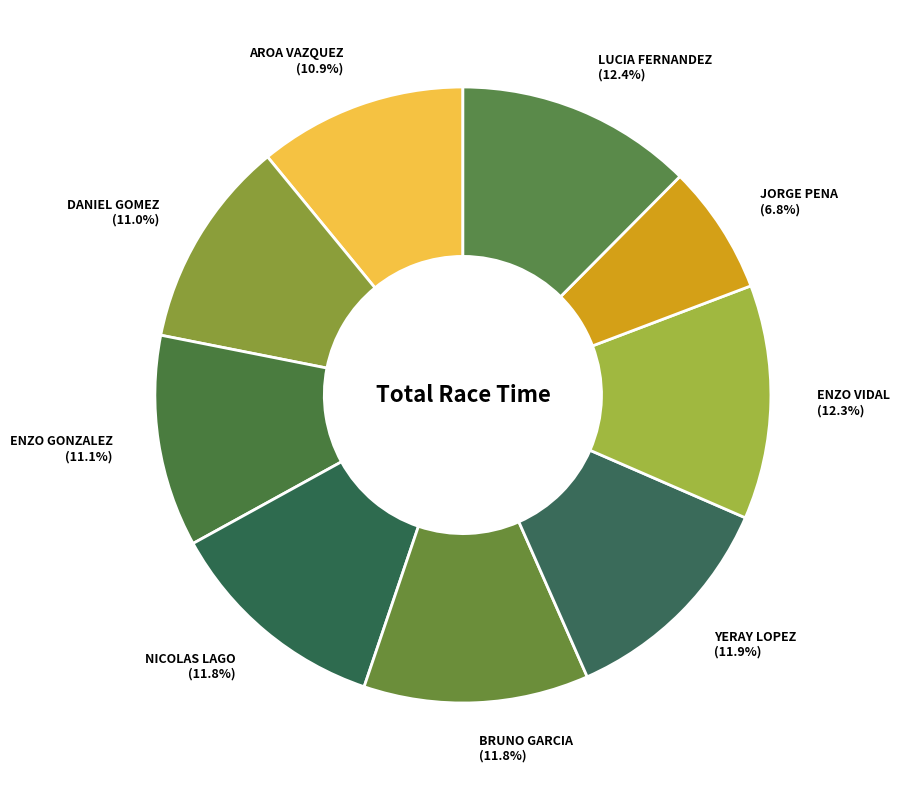

Approximately how many times larger is the value at YERAY LOPEZ (11.9%) compared to ENZO GONZALEZ (11.1%)?

1.1